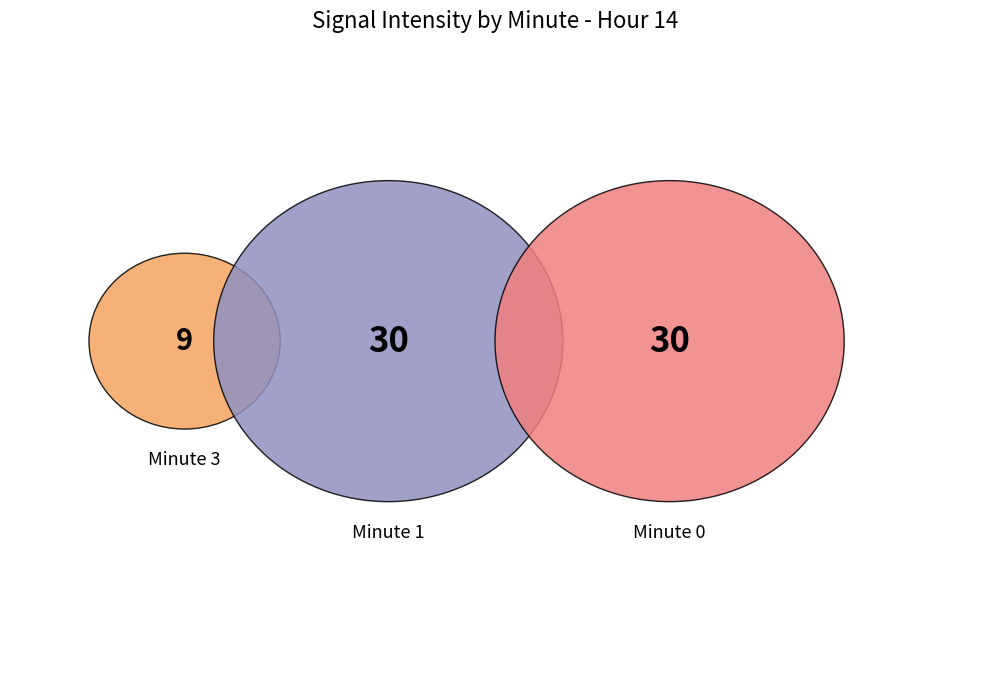

Does Minute 1 account for over 50% of the chart?

No